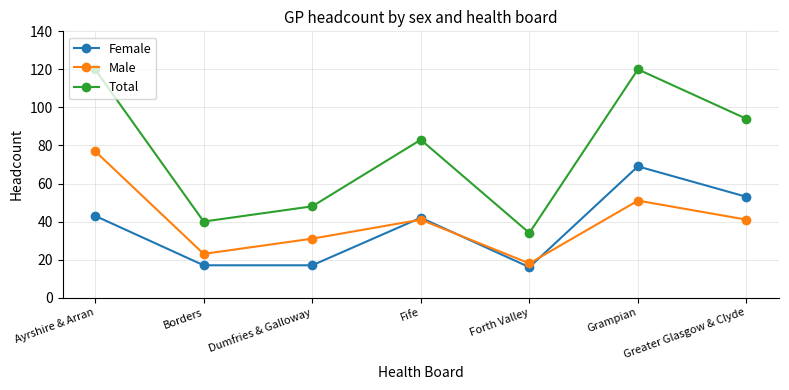

List the series in order of their peak value, lowest first.

Female, Male, Total